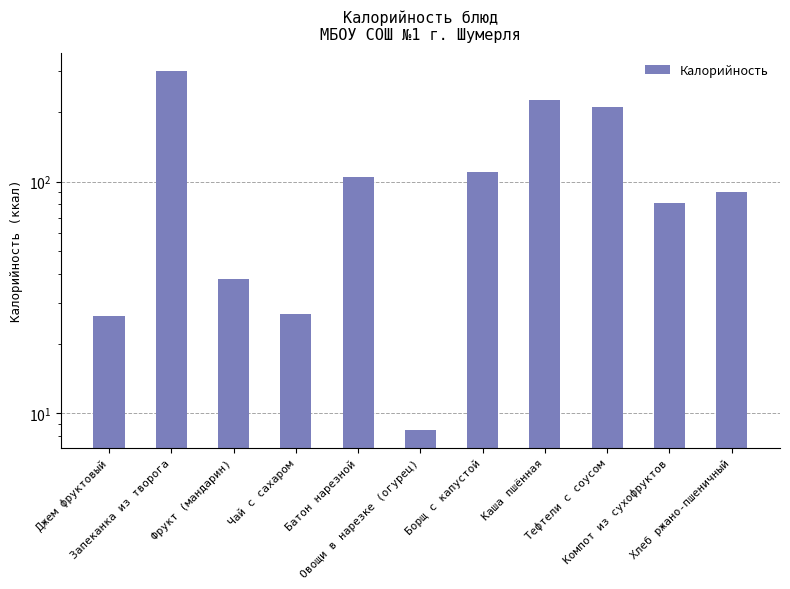

What is the change in value from Каша пшённая to Тефтели с соусом?

-15.3